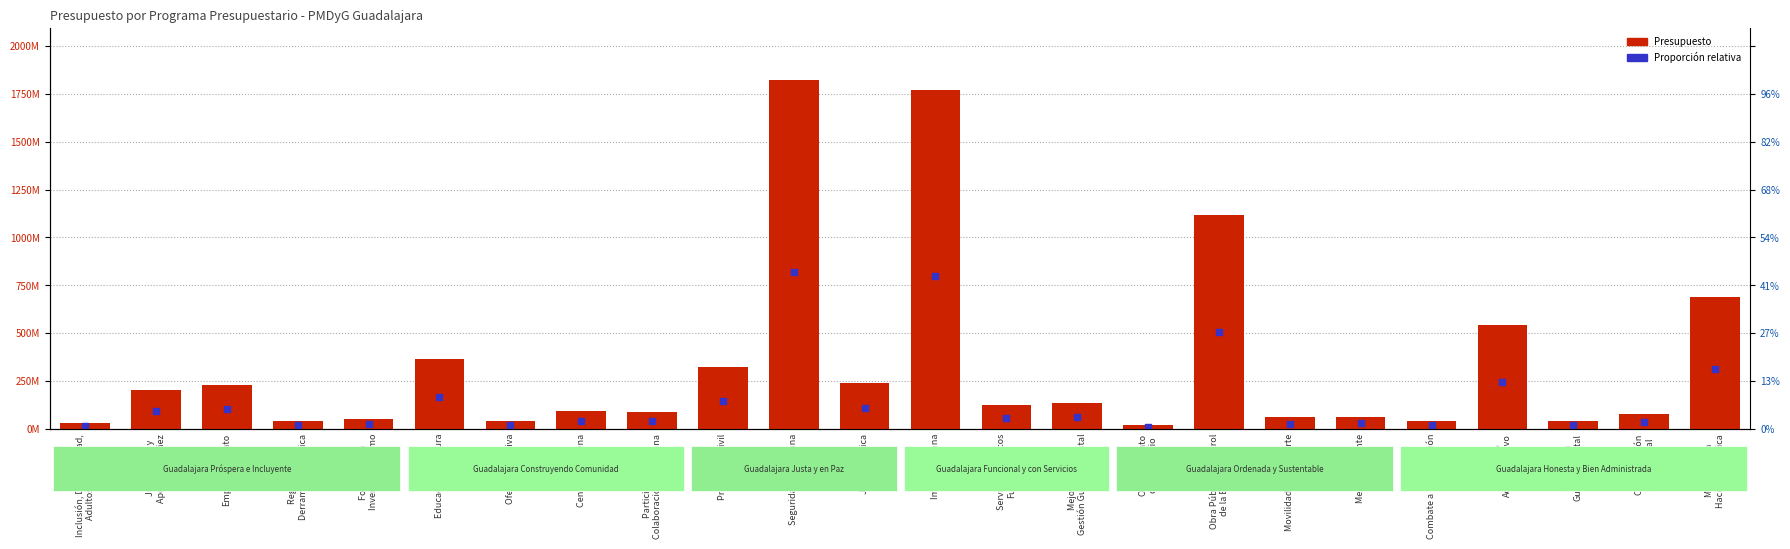

Which has a higher value, Seguridad Ciudadana or Juventudes y
Apoyo a la niñez?

Seguridad Ciudadana